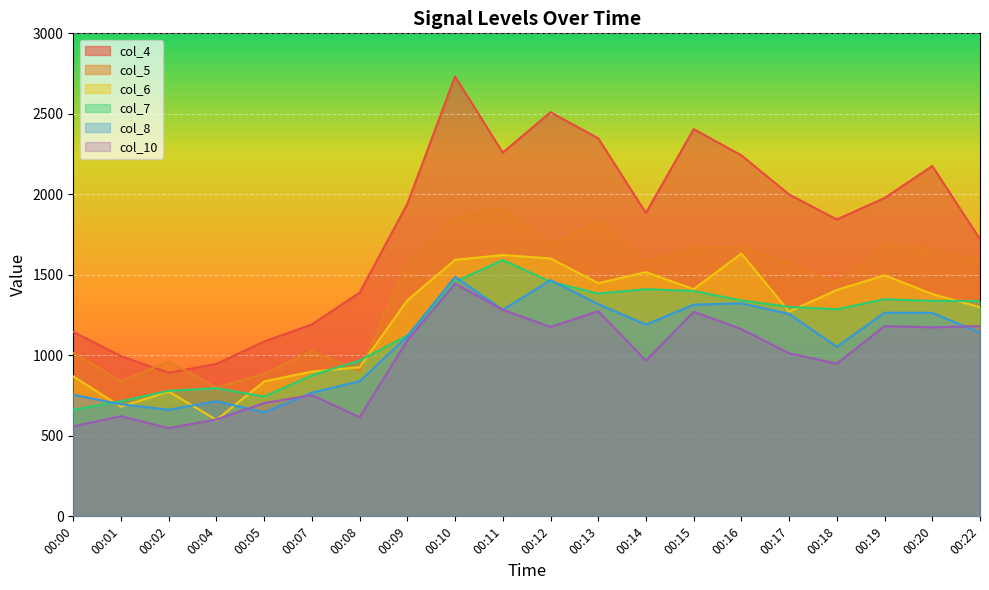

Rank the series by their maximum value, from lowest to highest.

col_10, col_8, col_7, col_6, col_5, col_4